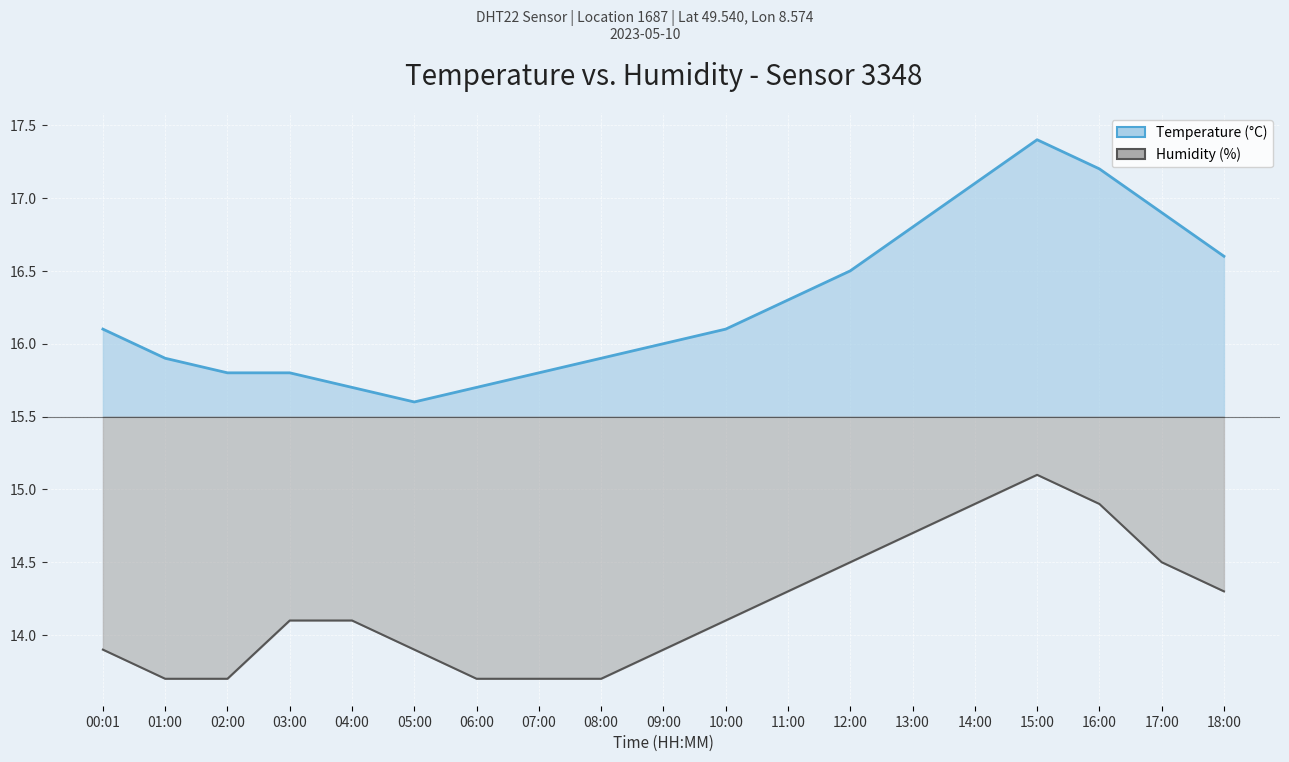

What is the value of the humidity point at the 6th from the left?

13.9